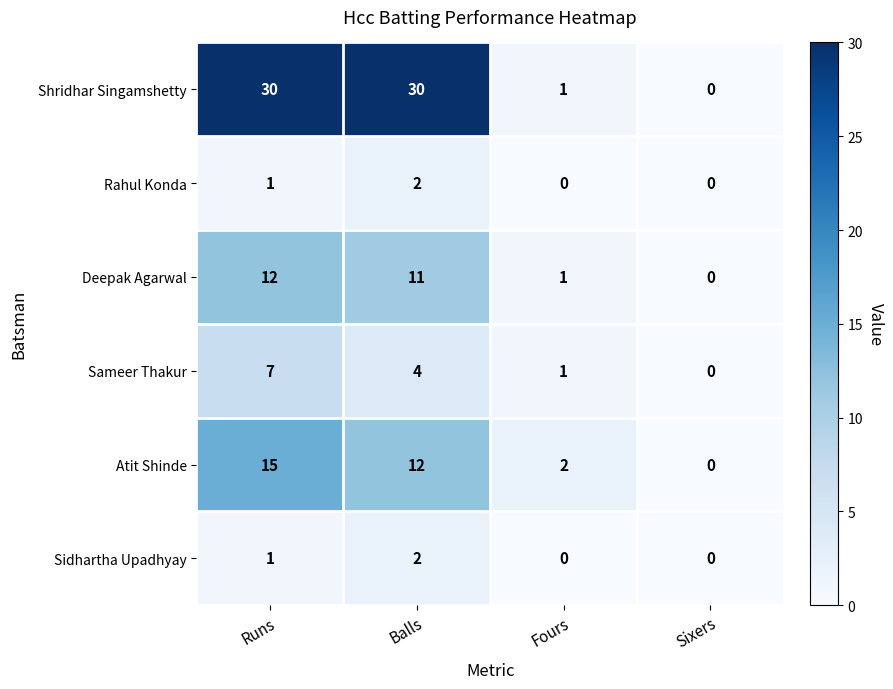

Where is Shridhar Singamshetty nearest to the value 15?

Fours